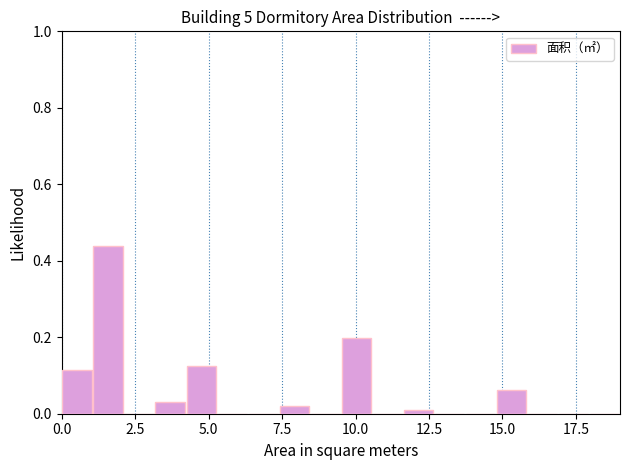

Around what value on the x-axis is the tallest bar? Give the approximate position of its centre, as read against the axis.

1.5